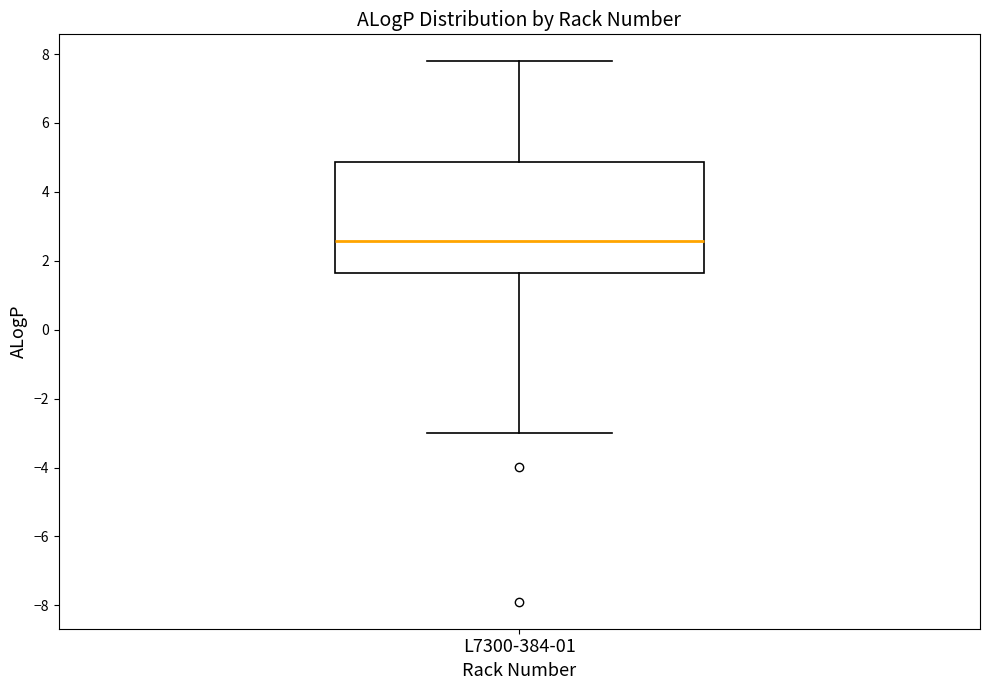

Where does the median line of the box for L7300-384-01 sit on the y-axis? The values are not printed on the chart, so give them approximately, as read against the axis.

2.6